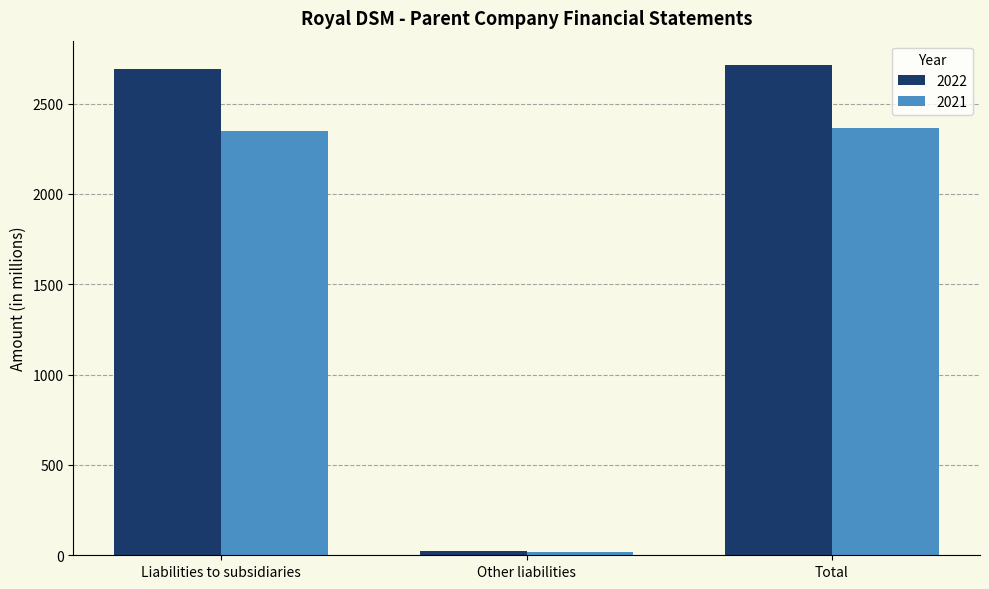

What is the total value across all series at Total?

5078